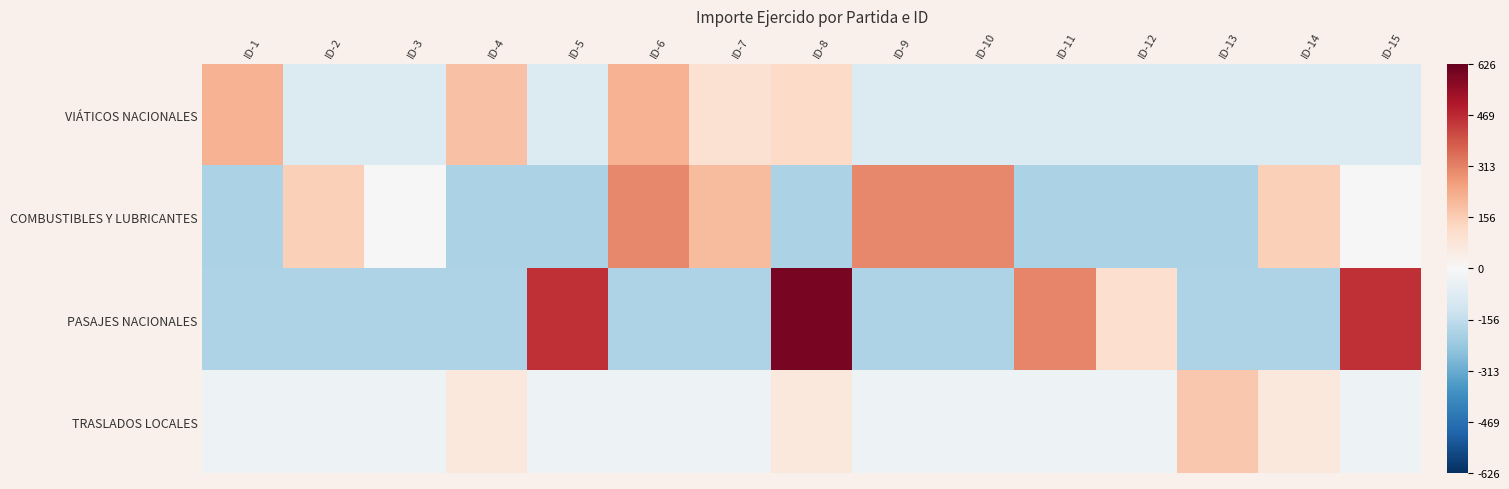

How many distinct data groups are displayed?

4